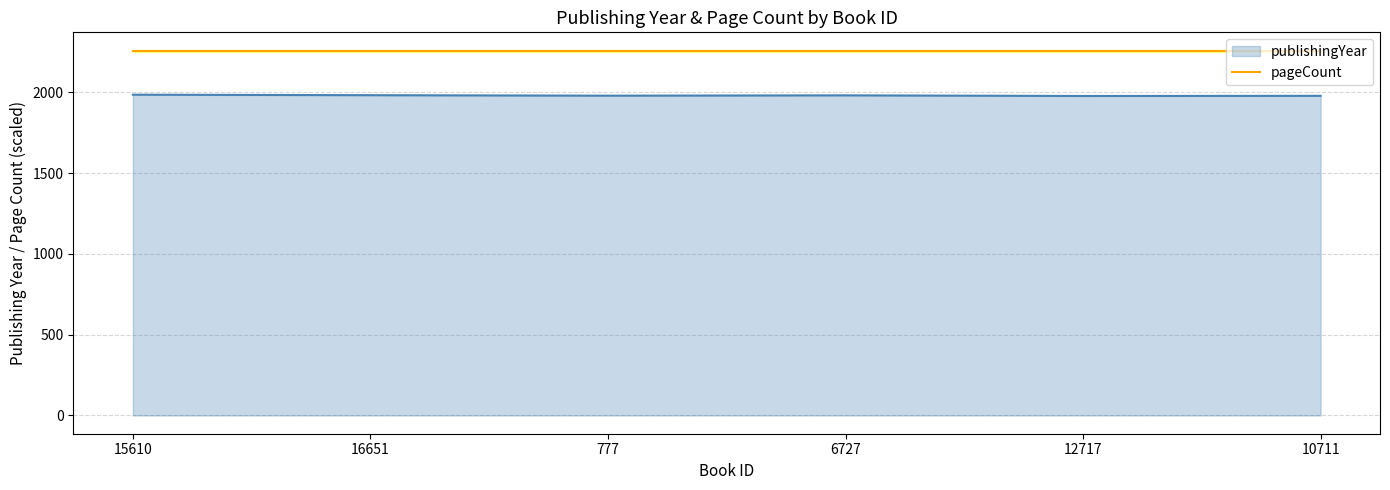

What is the sum of all values?

11882